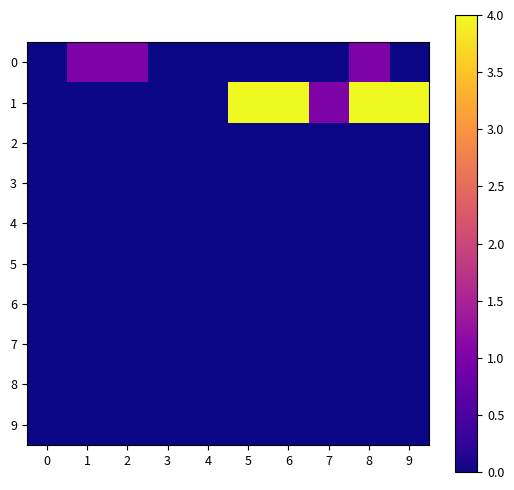

List the series in order of their peak value, highest first.

1, 0, 2, 3, 4, 5, 6, 7, 8, 9